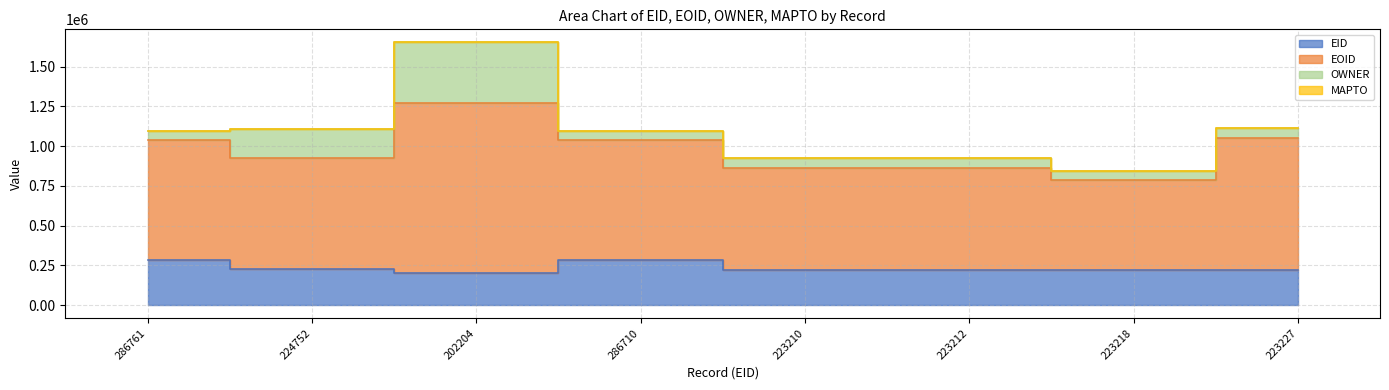

What is the difference between the maximum and second lowest values in the EOID series?

426174